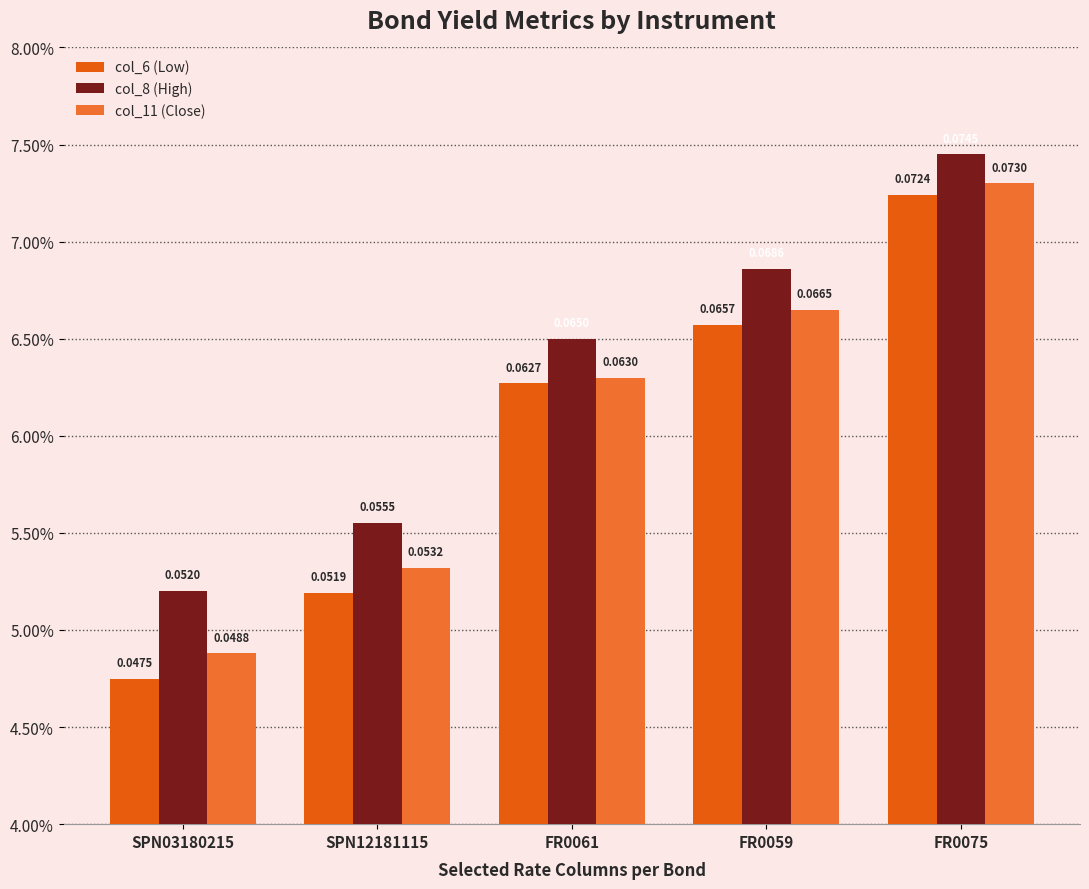

What is the label of the 2nd bar from the left?

SPN12181115